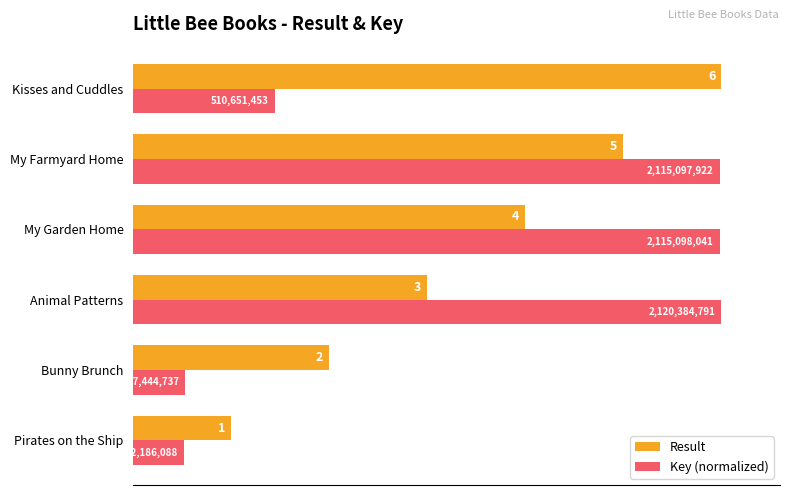

What are all the series names shown in the legend?

Result, Key (normalized)